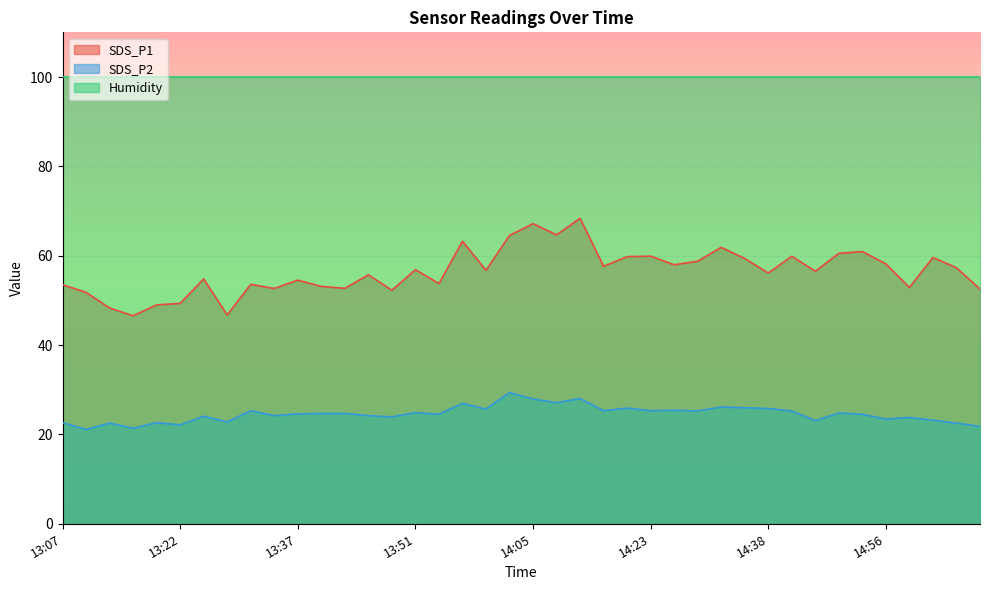

What position from the left is 13:37?

11